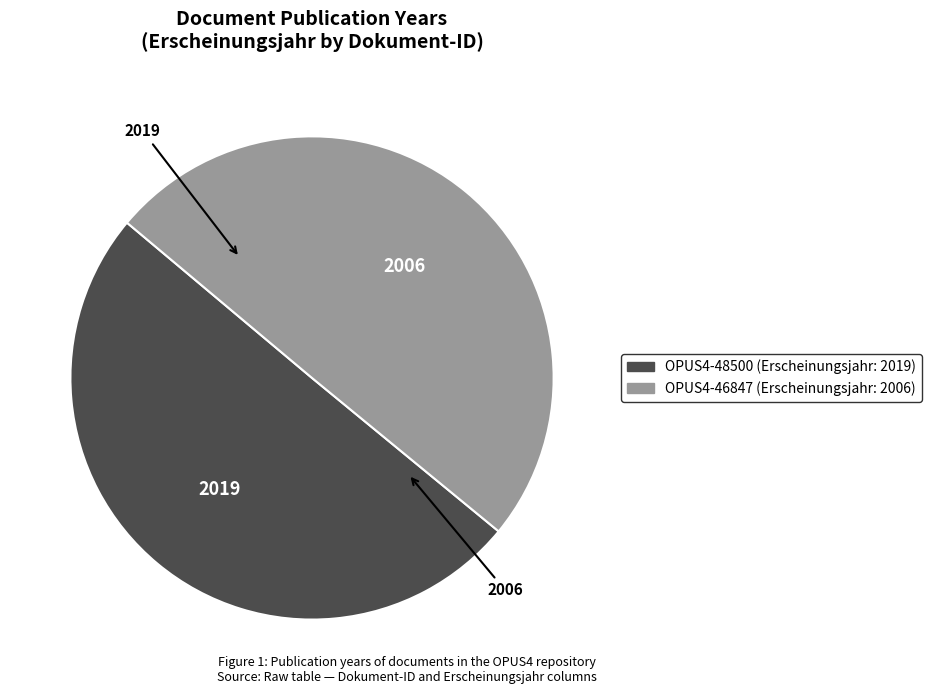

Which slice is the smallest?

OPUS4-46847 (2006)